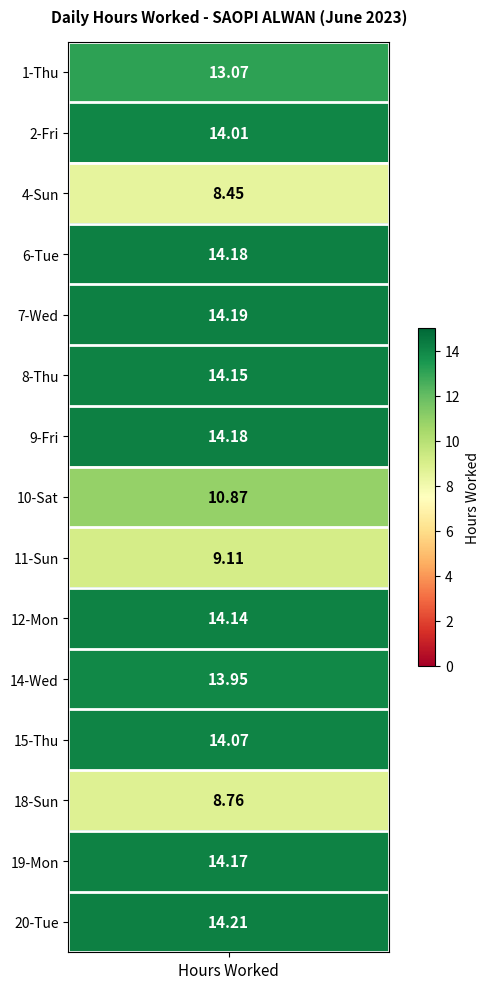

What is the sum of all 15_Thu values?

14.1